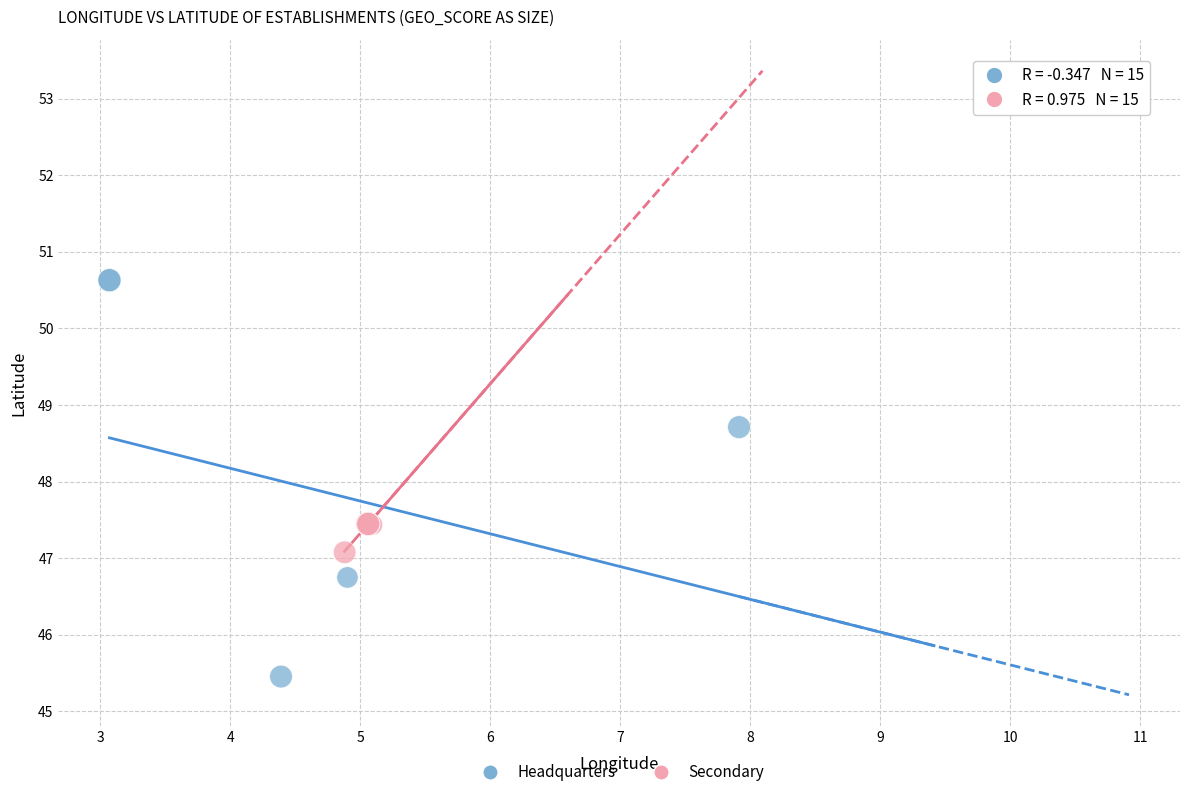

What are all the series names shown in the legend?

Headquarters, Secondary